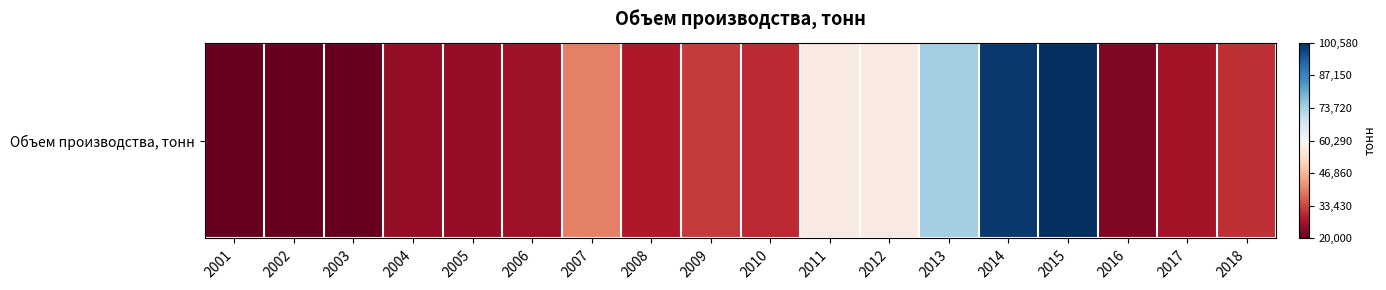

The chart shows a value of 55490 at 2015. True or false?

False